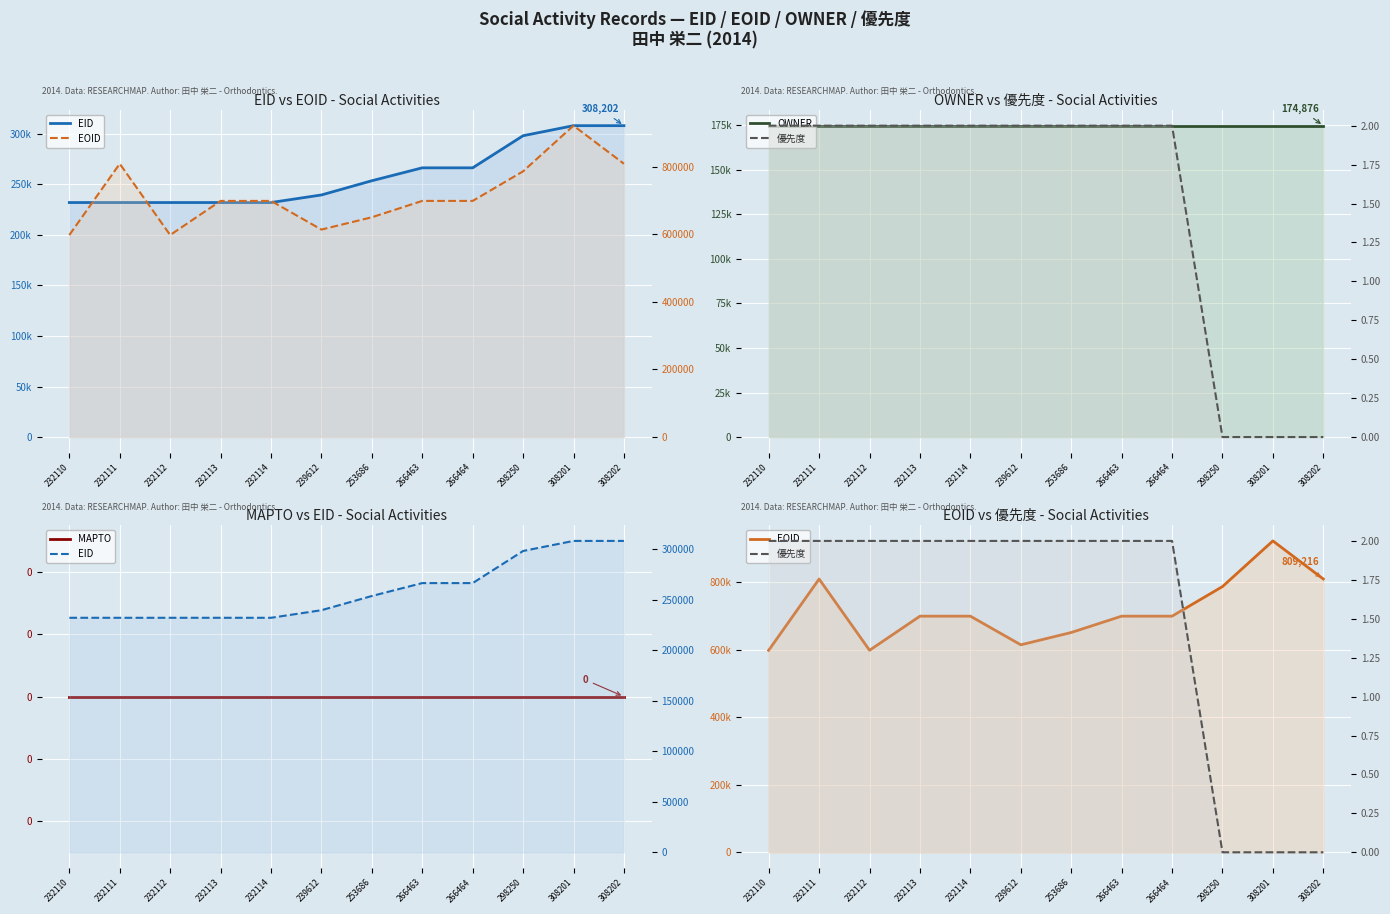

What is the difference between the maximum and second lowest values in the EID series?

76091